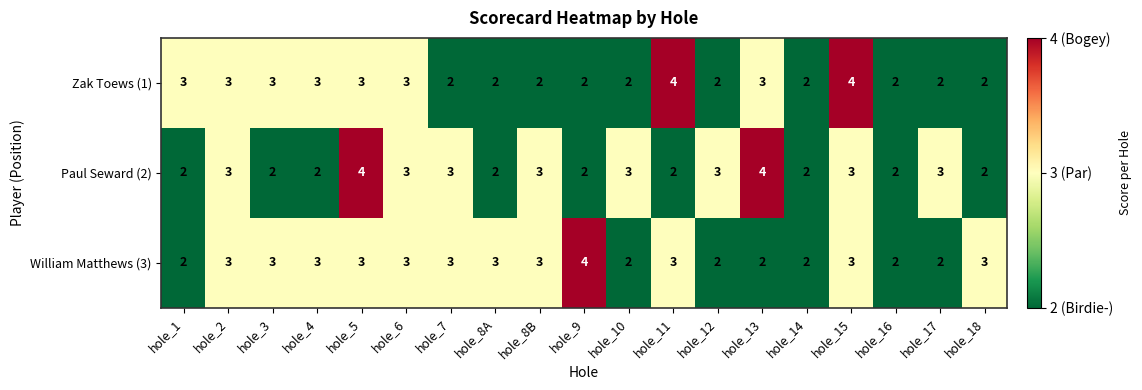

The value of Paul Seward (2) at hole_14 is 2. True or false?

True